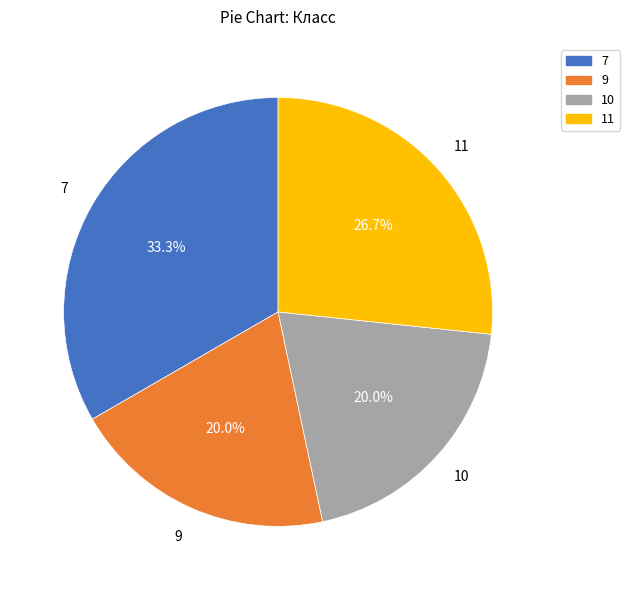

To the nearest percent, what is the difference between the 7 and 11 slice percentages?

7%